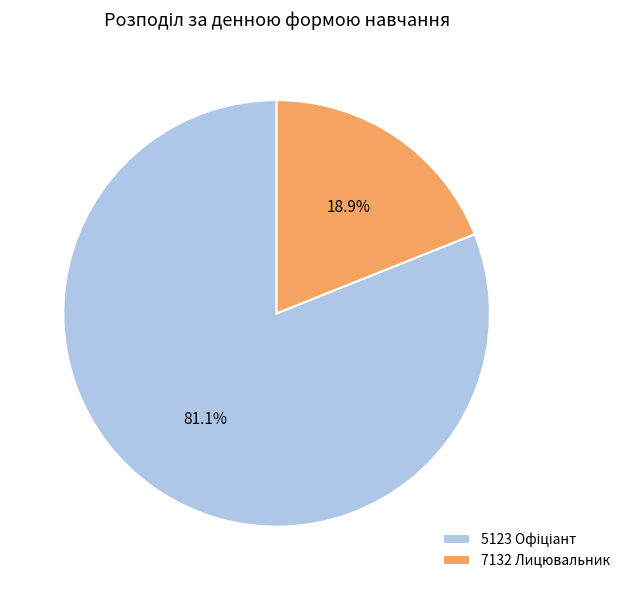

Is 7132 Лицювальник the majority of the pie?

No